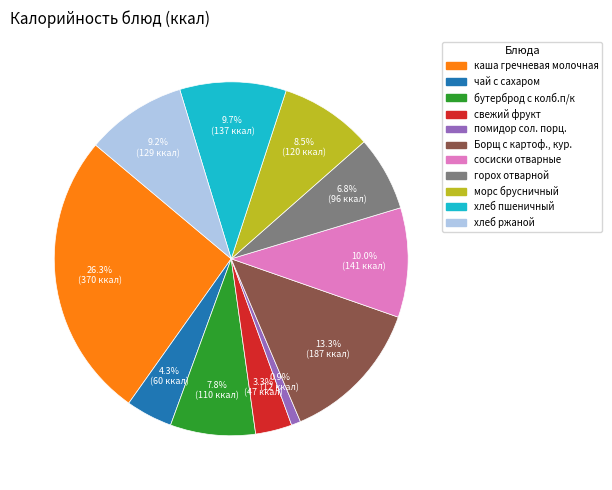

What portion of the pie excludes чай с сахаром?

95.7%